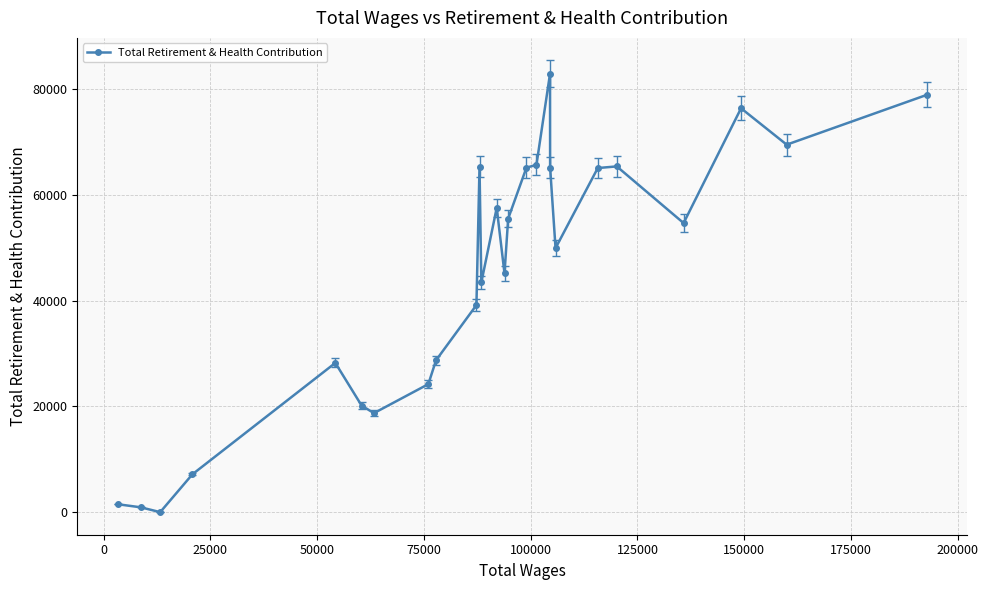

What is the difference between the maximum and minimum values?

82941